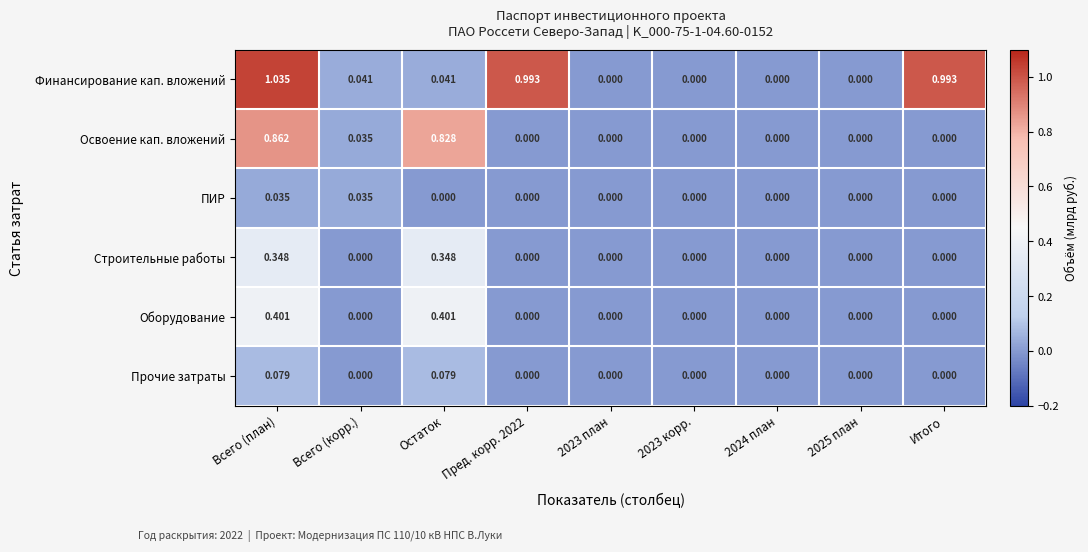

Which series has the largest range (max minus min)?

Финансирование кап. вложений